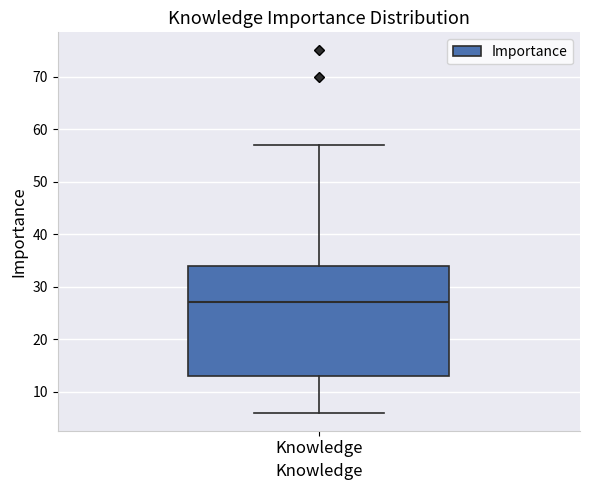

Read this box plot against the y-axis: the position of the median line, the range covered by the box, and the ends of both whiskers. The values are not printed on the chart, so give them approximately, as read against the axis.

median 27, box 13 to 34, whiskers 6 to 57